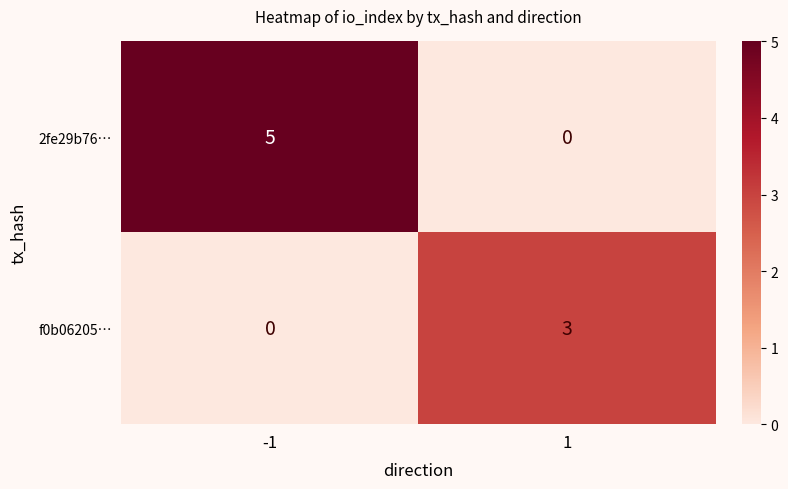

What value does the 2fe29b76… series have at -1?

5